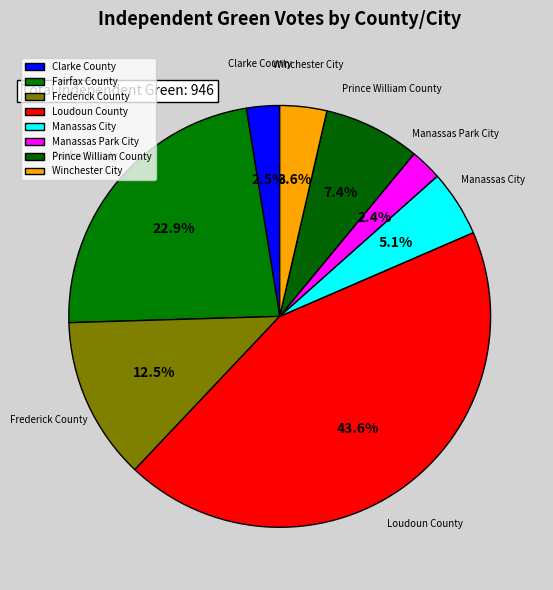

Is it true that Prince William County is 1% of the pie?

False